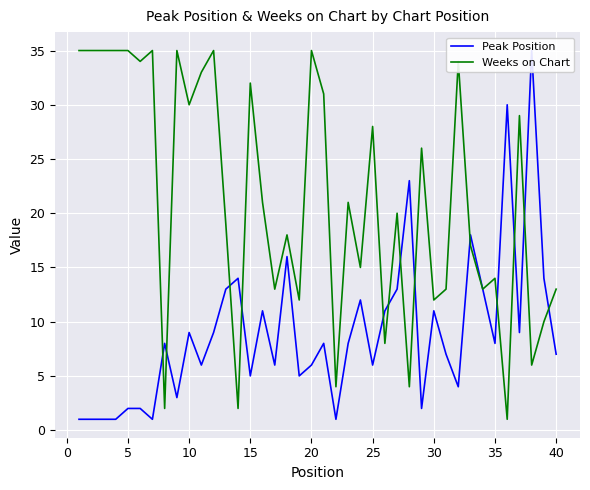

The value of Weeks on Chart at 20 is 35. True or false?

True